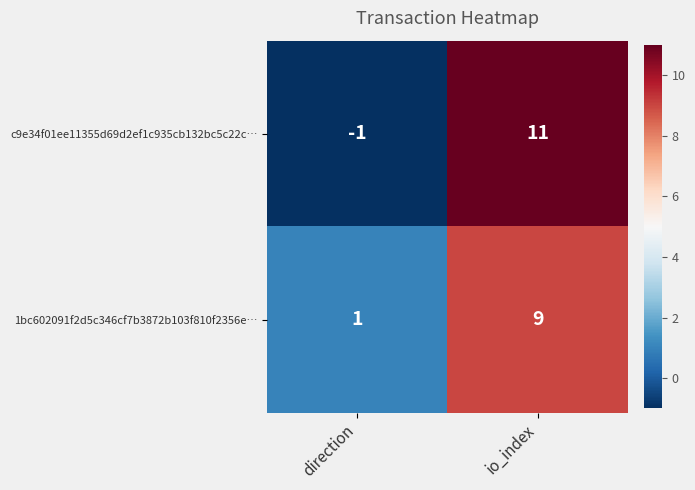

Reading left to right, list all the values displayed in this chart.

c9e34f01ee11355d69d2ef1c935cb132bc5c22c…: -1	11
1bc602091f2d5c346cf7b3872b103f810f2356e…: 1	9